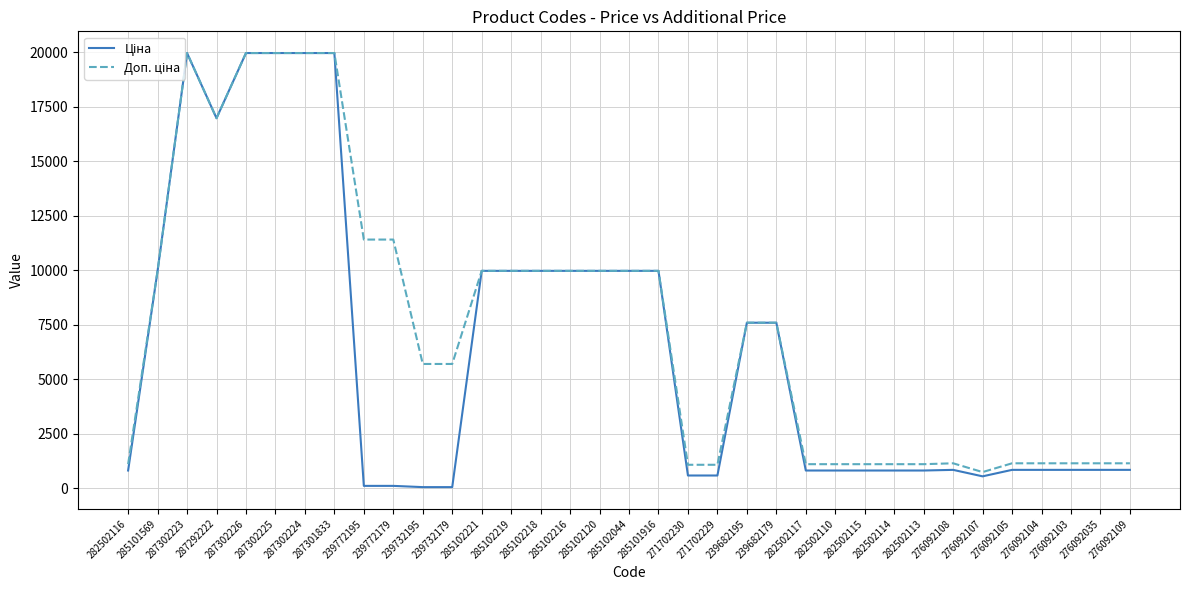

At which label does Ціна reach its minimum?

239732195